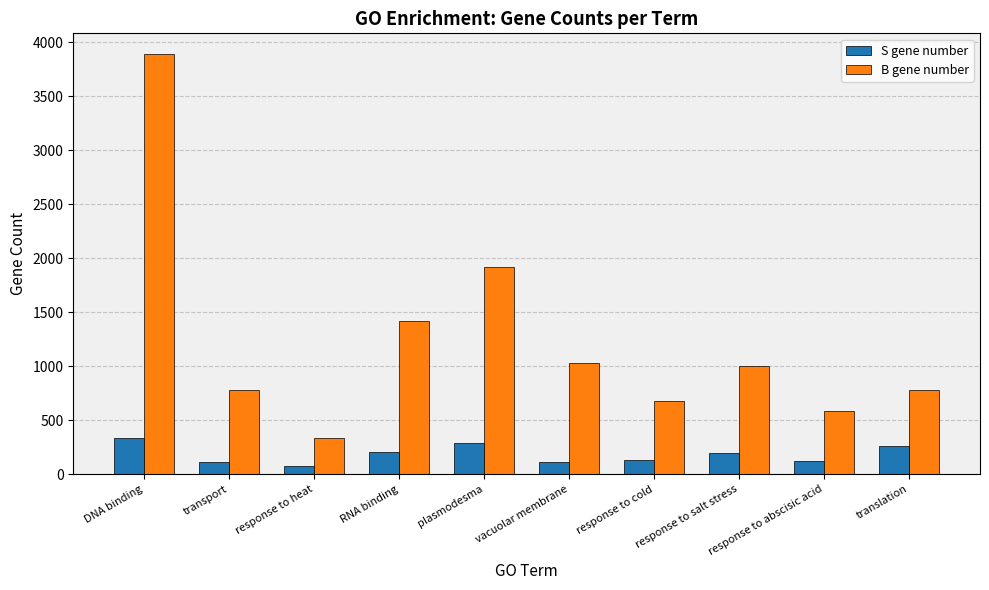

At which label does B gene number reach its minimum?

response to heat